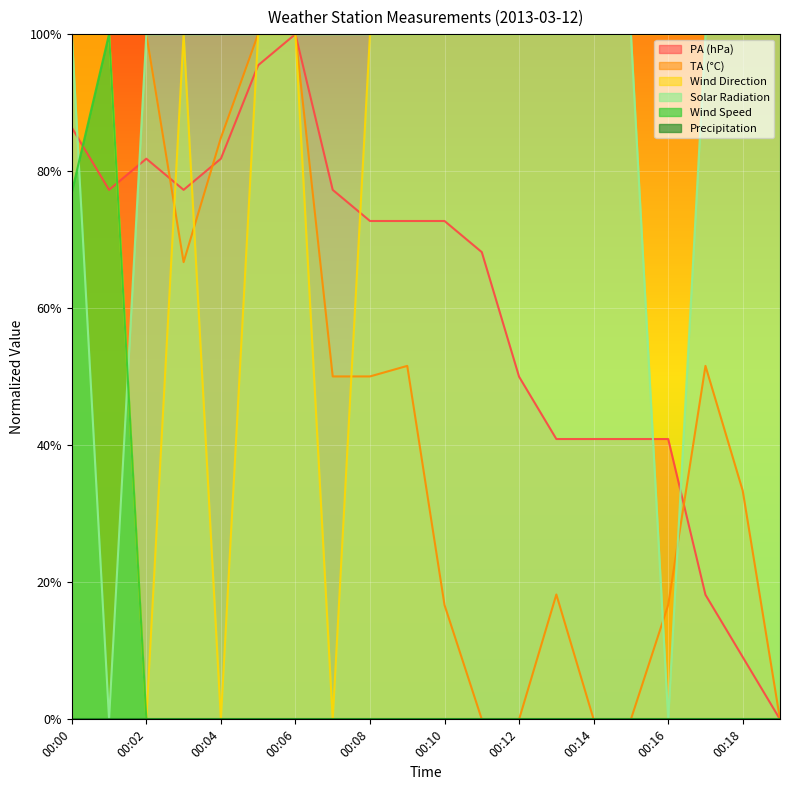

True or false: SpdAvg and DirAvg cross at least once.

False